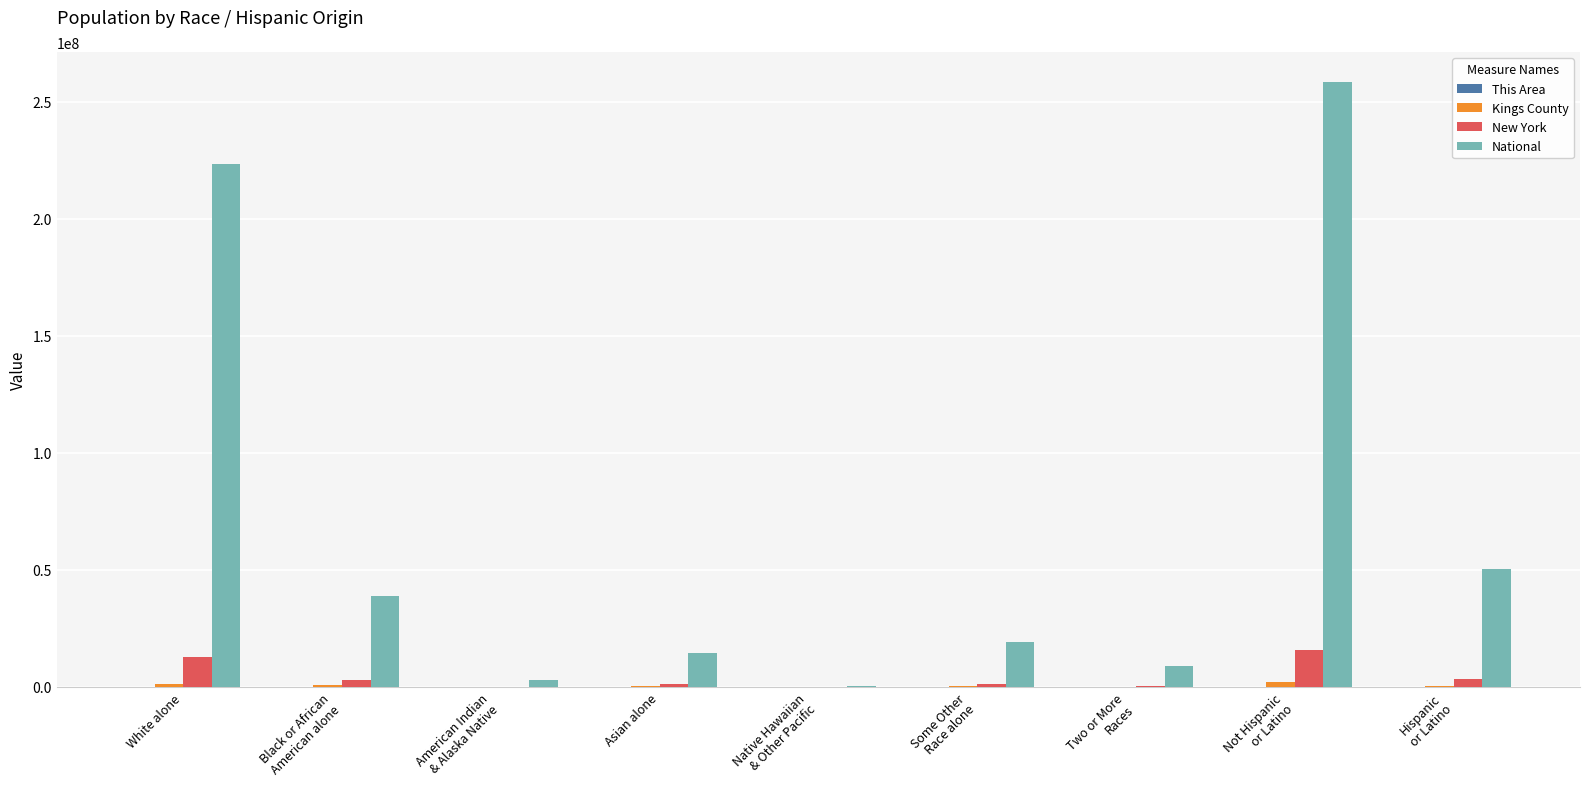

The value of National at White alone is 308891644. True or false?

False